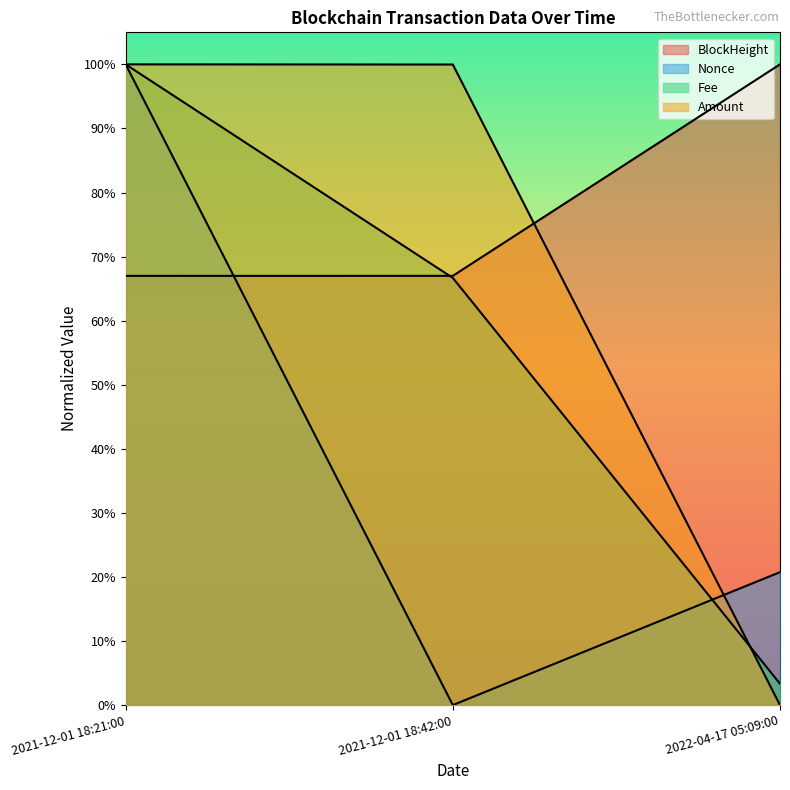

Does the chart display data point markers on the line(s)?

No